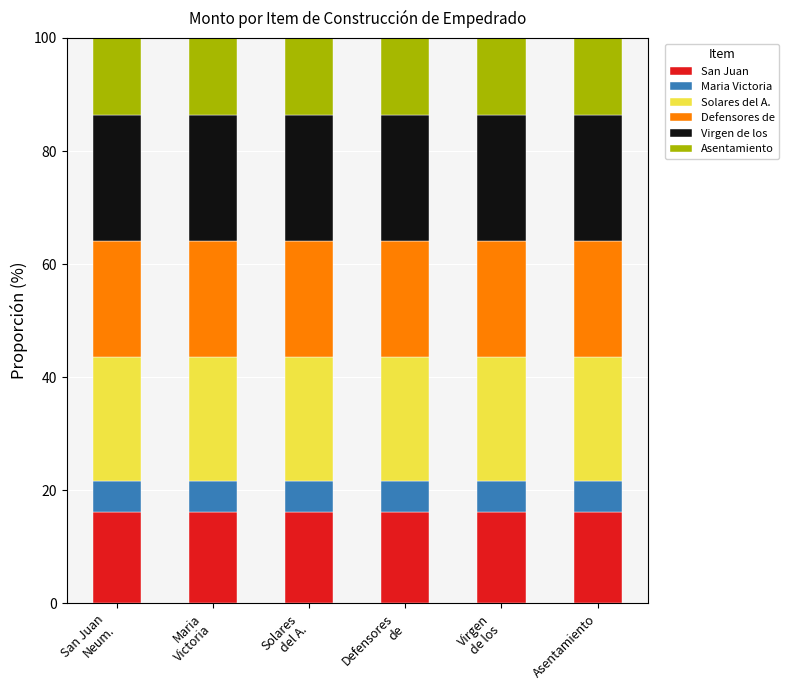

What is the highest value of the San Juan series?

16.2